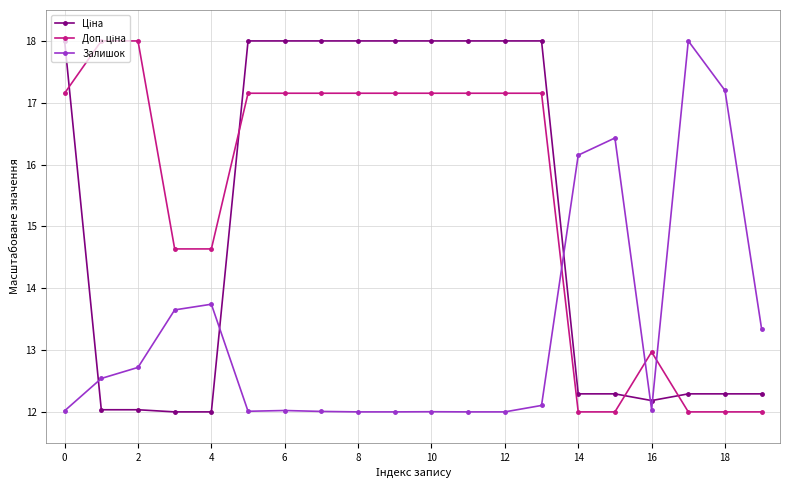

What is the smallest value displayed?

12.0